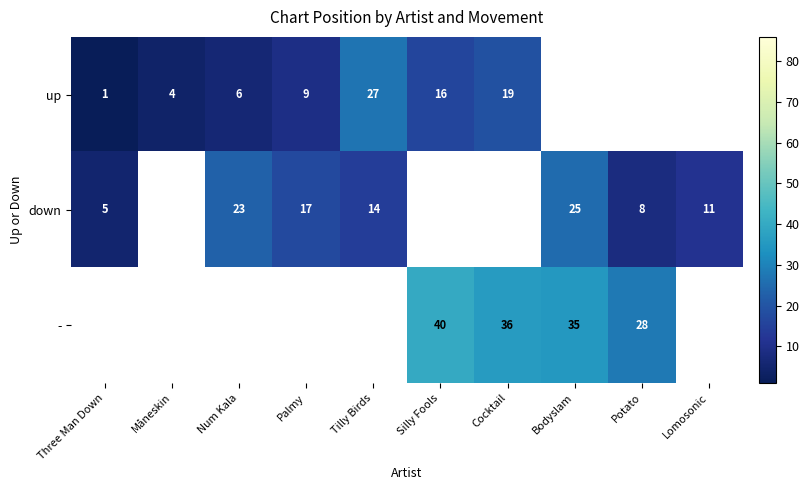

How many series are shown in this chart?

3